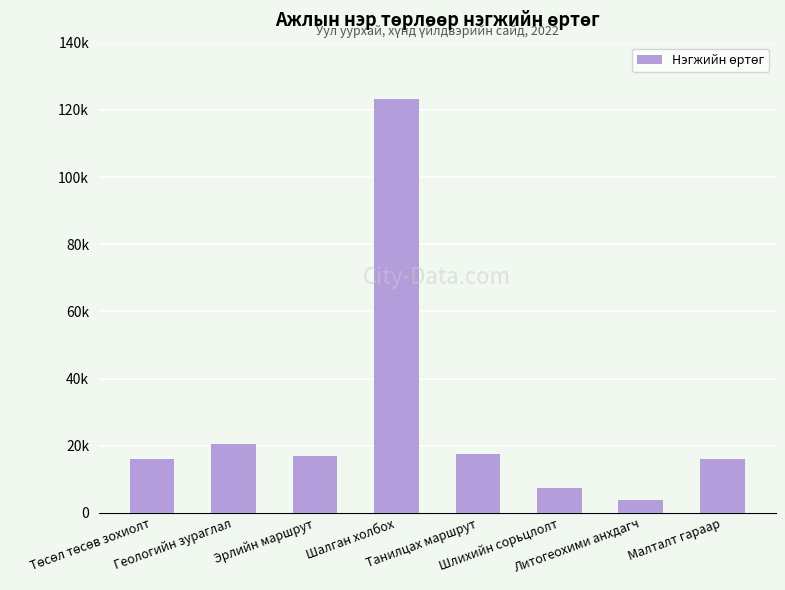

What is the sum of the values at Танилцах маршрут and Шлихийн сорьцлолт?

24986